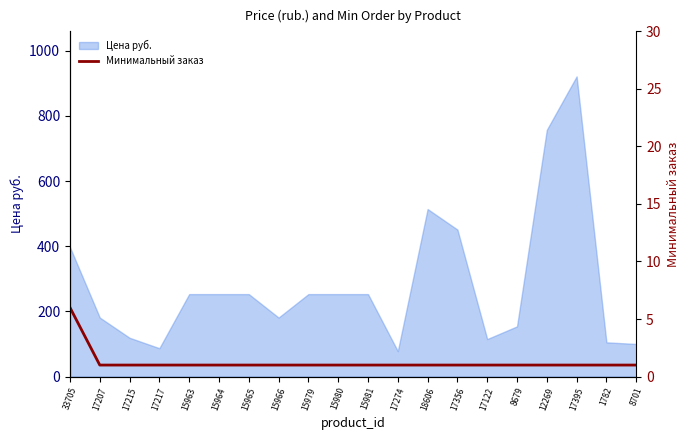

Which category has the lowest value across all series?

17207